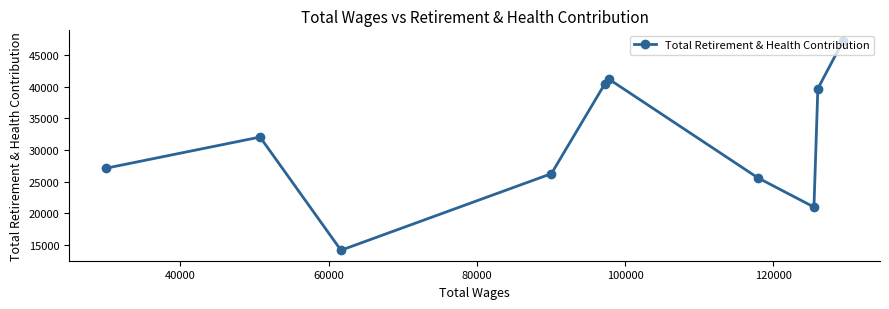

What is the value of the 3rd point from the left?

14203